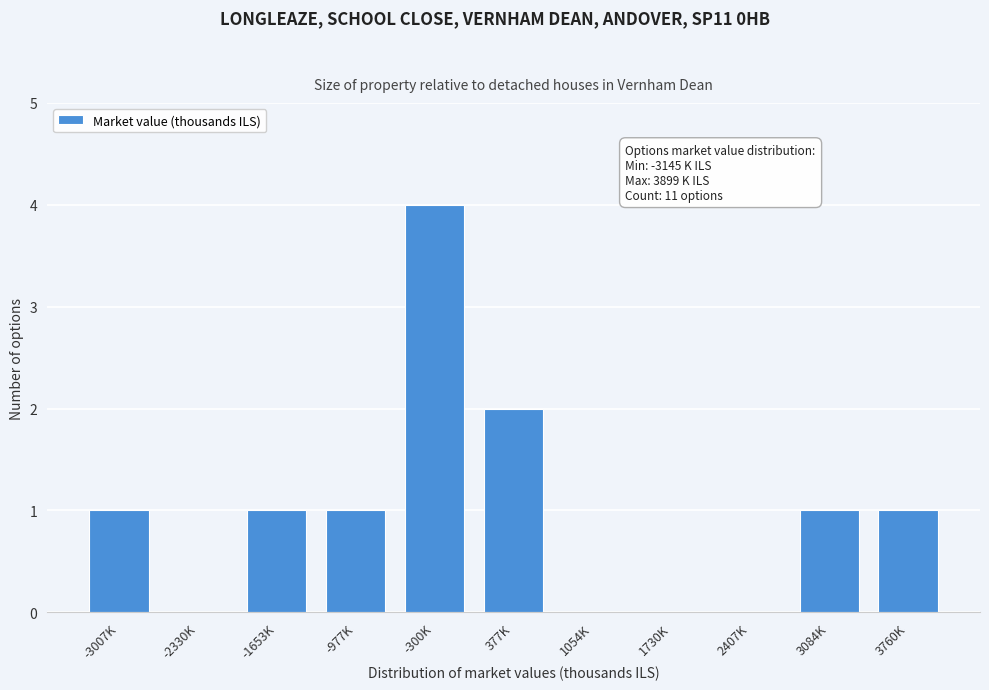

Reading left to right, extract all data points from this chart.

-3007K=1	-2330K=0	-1653K=1	-977K=1	-300K=4	377K=2	1054K=0	1730K=0	2407K=0	3084K=1	3760K=1